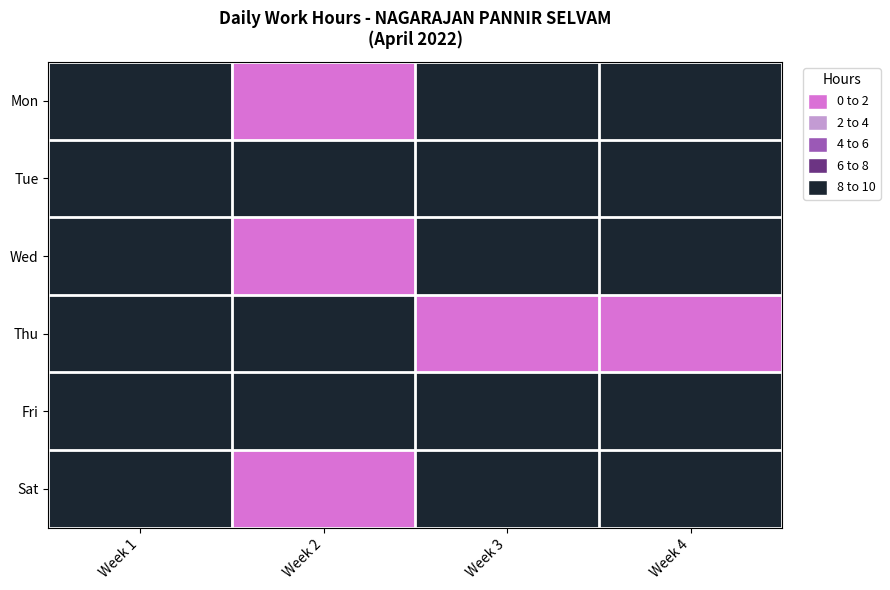

What is the greatest value displayed?

9.3